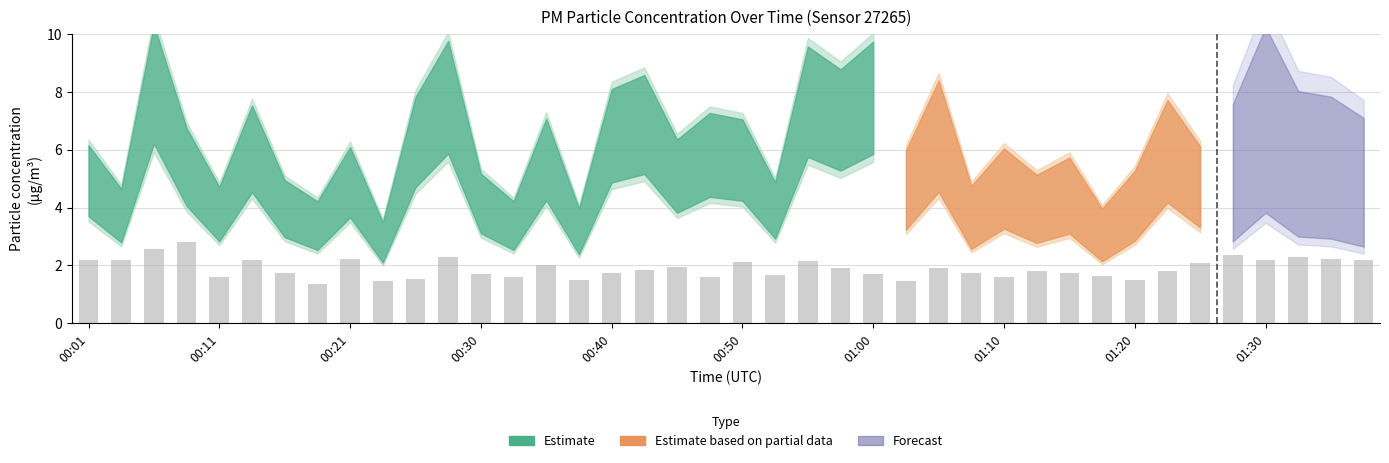

What is the value of the 31st bar from the left?

1.8